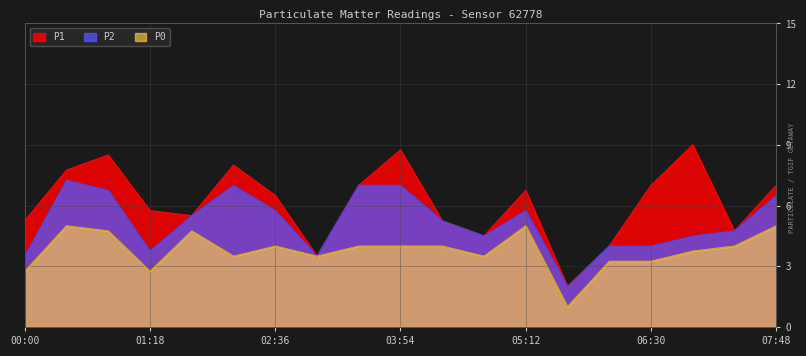

How many lines are shown in the chart?

3